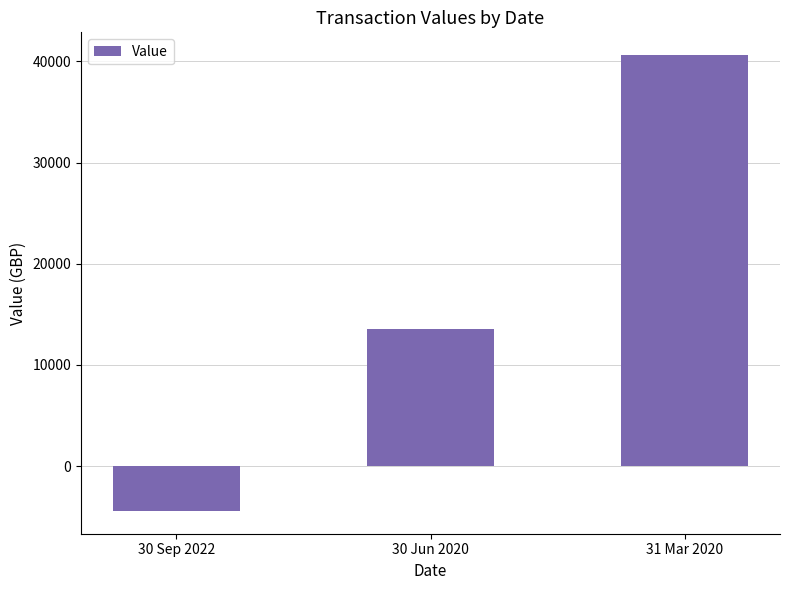

Are the bars horizontal?

No